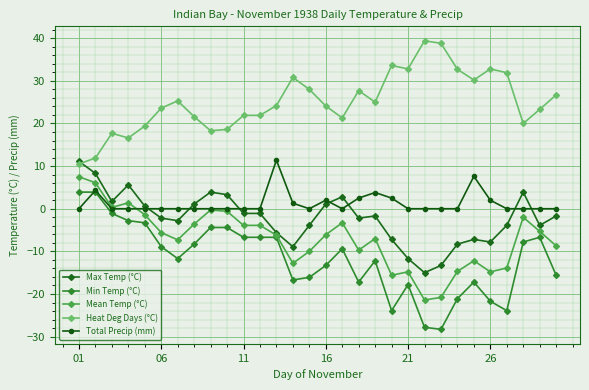

True or false: Min Temp (°C) and Heat Deg Days (°C) cross at least once.

False